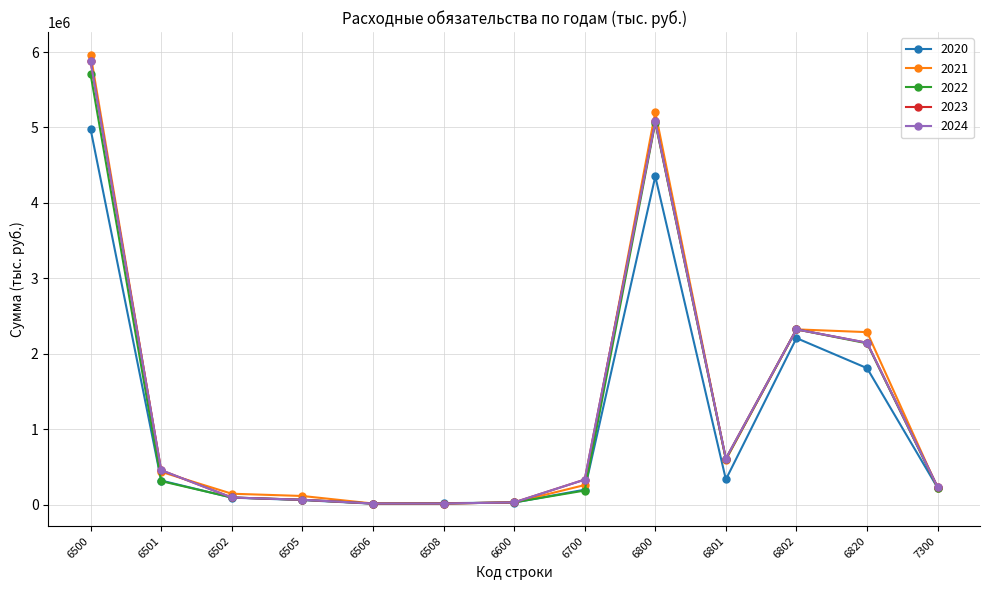

At which category is the sum across all series the highest?

6500